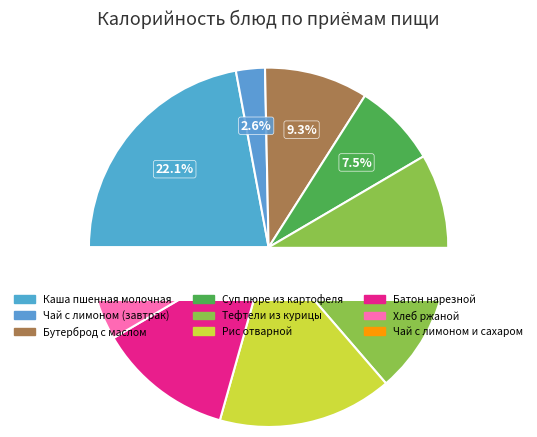

The Бутерброд с маслом slice represents 9% of the pie. True or false?

True